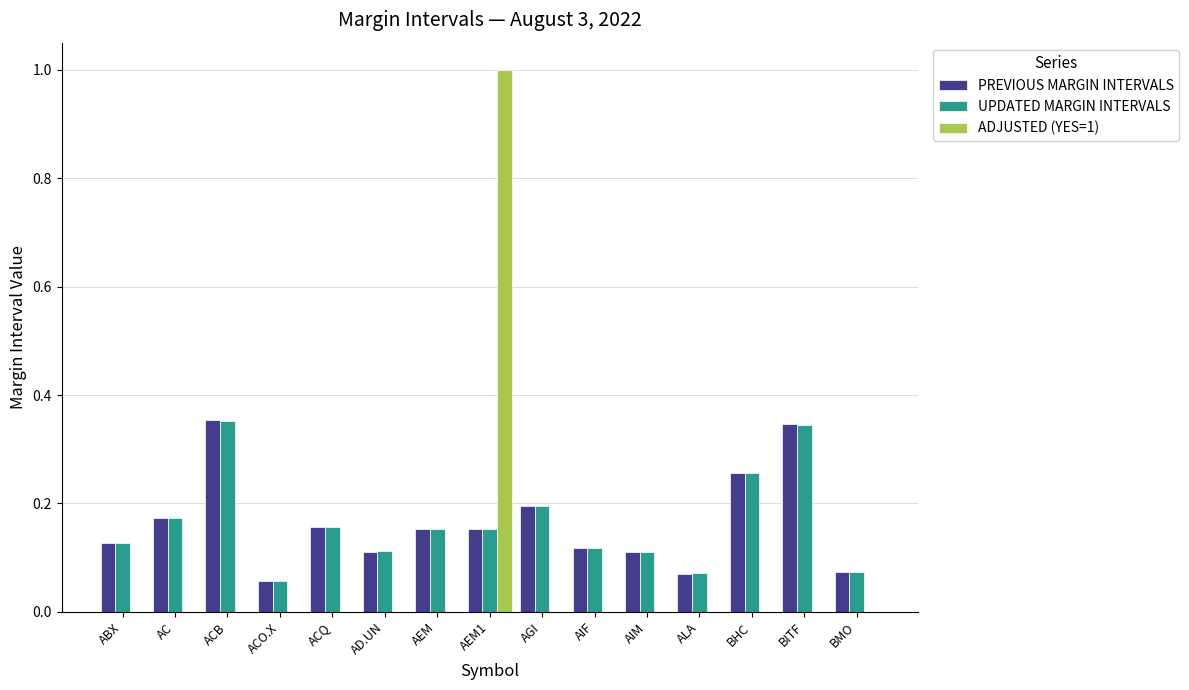

The UPDATED MARGIN INTERVALS series shows 0.2 at AEM1. True or false?

True